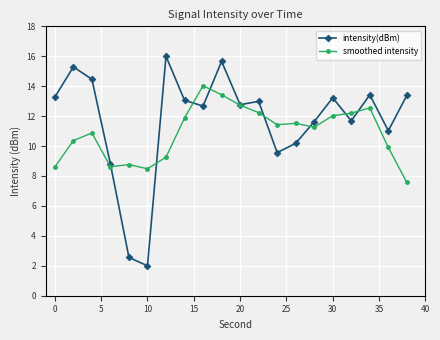

Does the chart have visible grid lines?

Yes